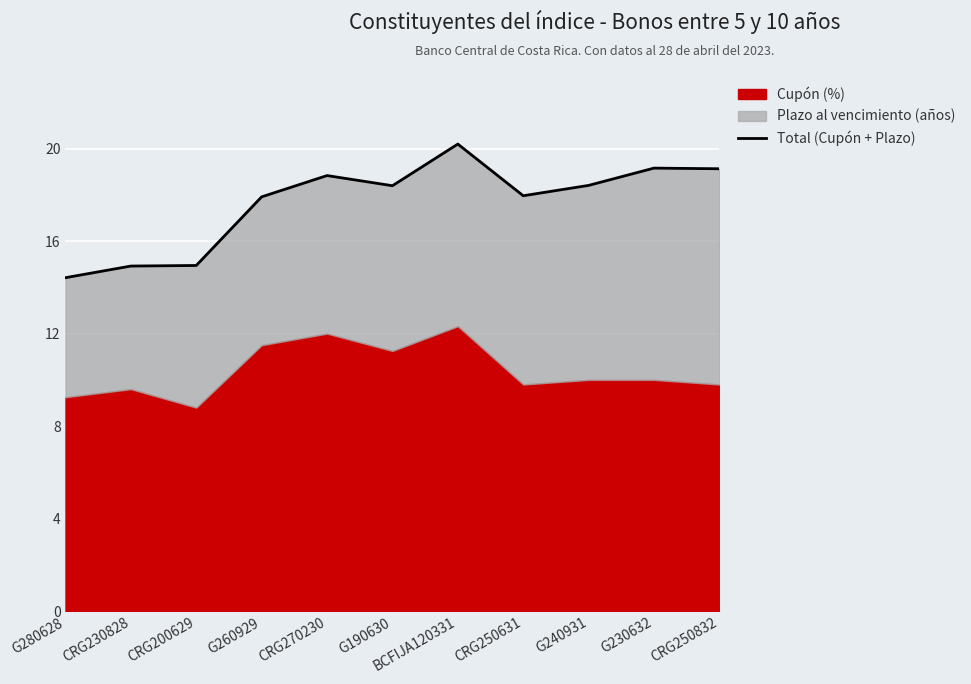

Between CRG200629 and G230632, which is larger?

G230632